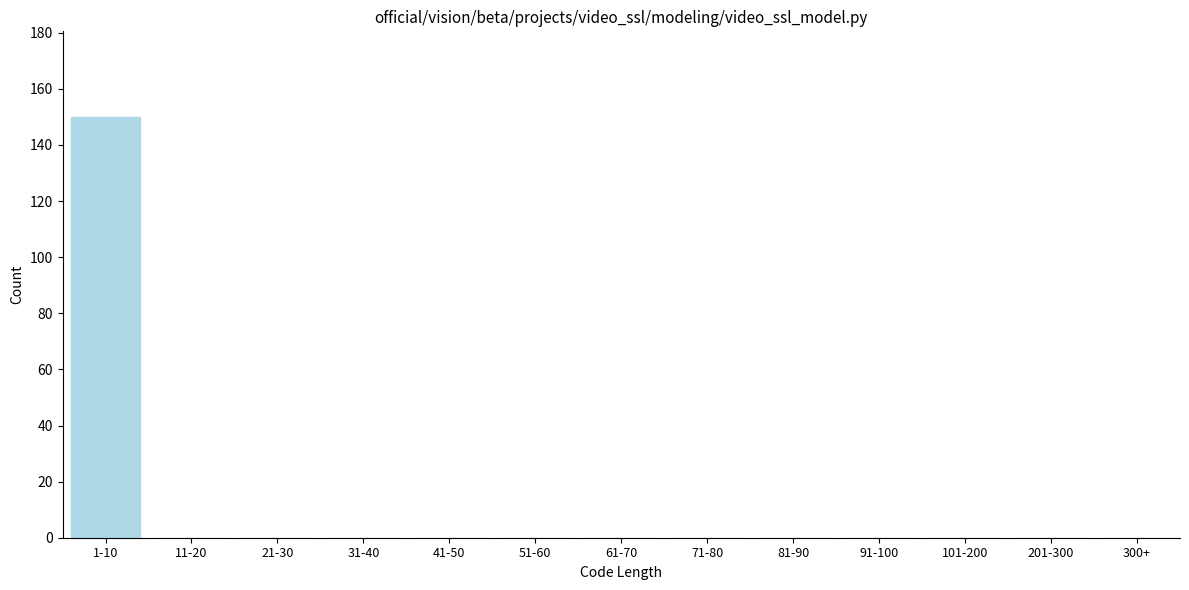

Reading left to right, list all the values displayed in this chart.

1-10=150	11-20=0	21-30=0	31-40=0	41-50=0	51-60=0	61-70=0	71-80=0	81-90=0	91-100=0	101-200=0	201-300=0	300+=0